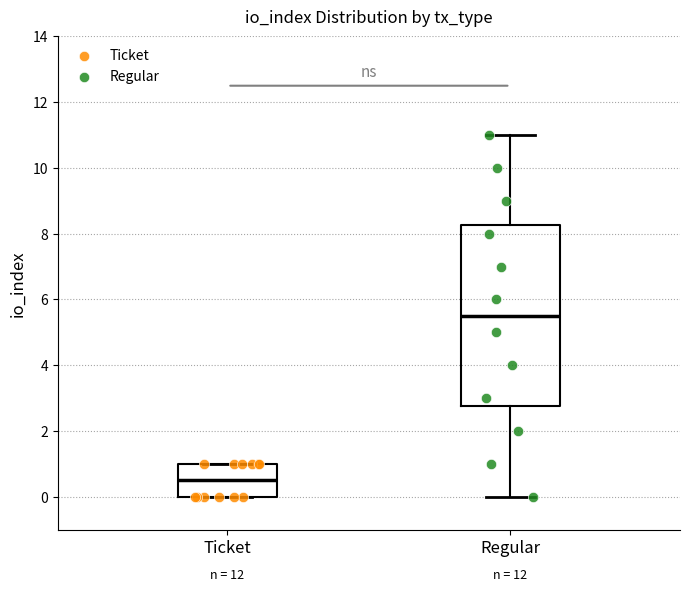

Reading left to right, transcribe this box plot: for each box, give where its median line is, the range the box spans, and where its two whiskers end, as read against the y-axis. The values are not printed on the chart, so give them approximately, as read against the axis.

Ticket: median 0.6, box 0.0 to 1.0, whiskers 0.0 to 1.0
Regular: median 5.6, box 2.8 to 8.2, whiskers 0.0 to 11.0